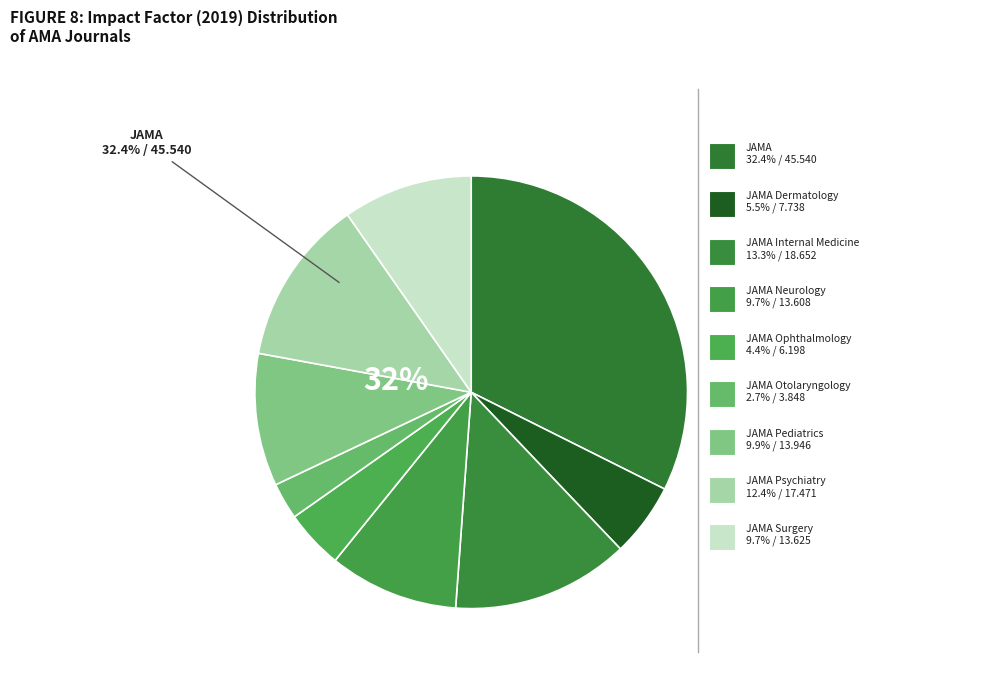

Does any single category account for the majority?

No